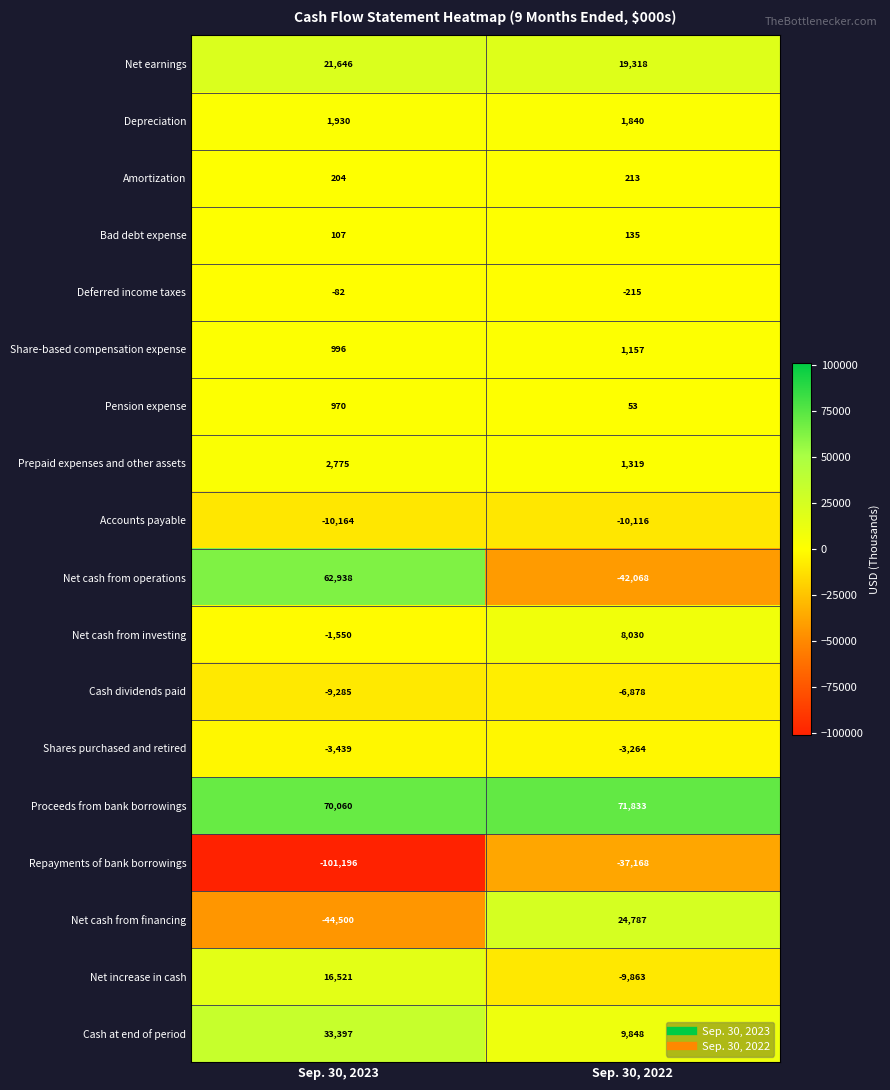

True or false: Prepaid expenses and other assets has a value of 1319 at Sep. 30, 2022.

True